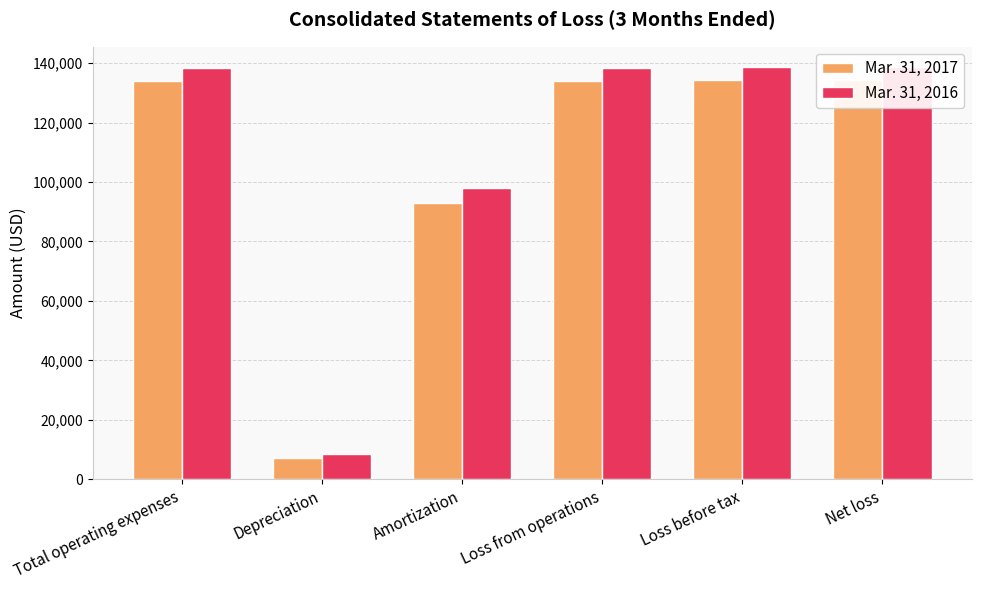

What is the sum of all Mar. 31, 2016 values?

660724